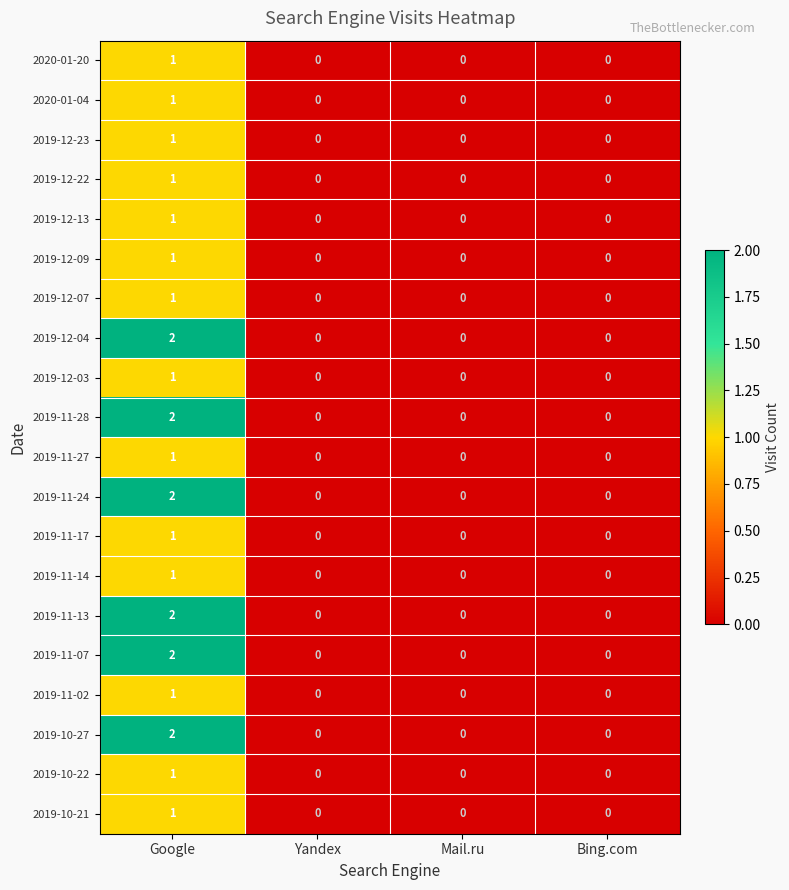

At which category is the sum across all series the highest?

Google